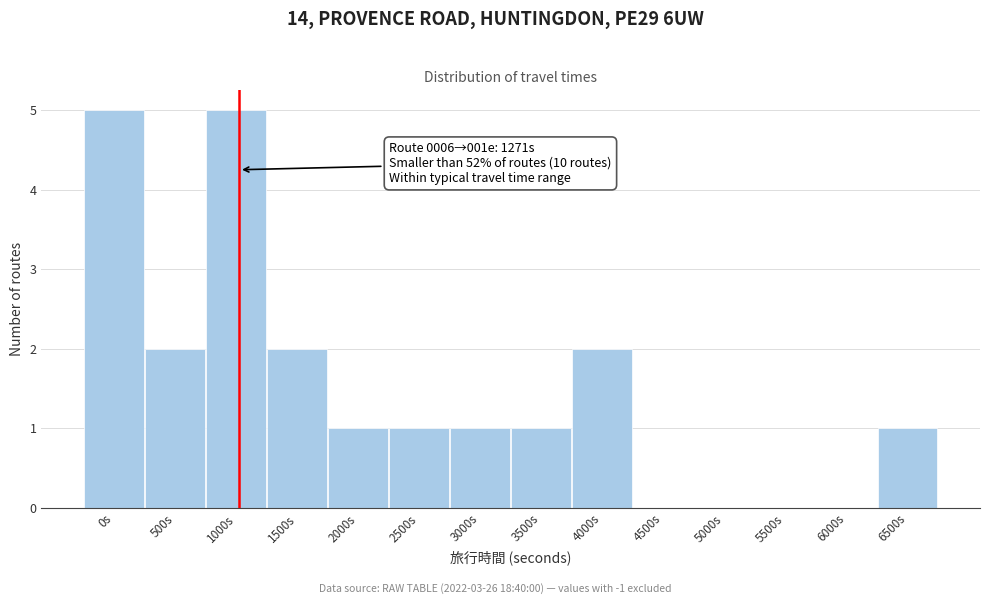

Reading left to right, transcribe all the data shown in this chart.

0s=5	500s=2	1000s=5	1500s=2	2000s=1	2500s=1	3000s=1	3500s=1	4000s=2	4500s=0	5000s=0	5500s=0	6000s=0	6500s=1